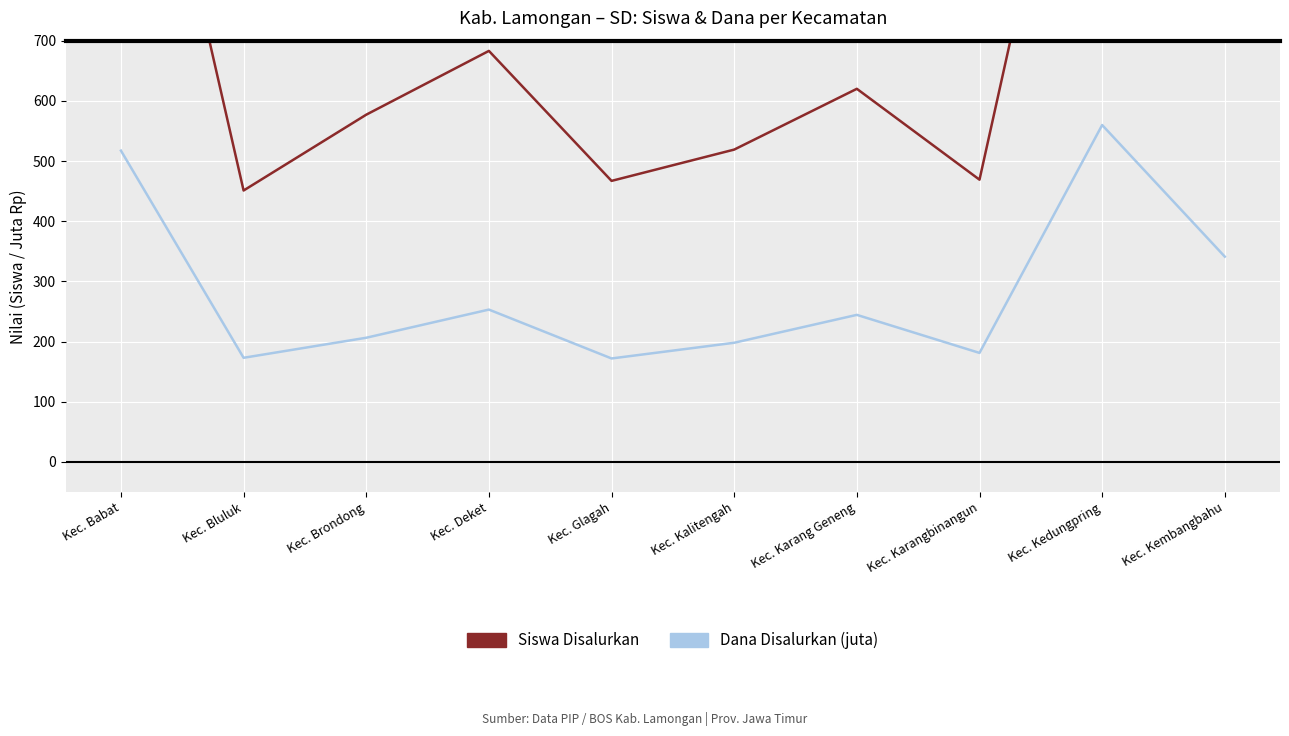

Does the chart display data point markers on the line(s)?

No